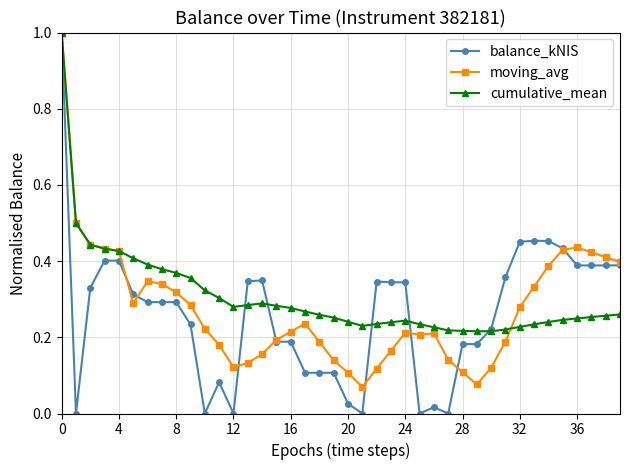

Which series has the largest range (max minus min)?

balance_kNIS